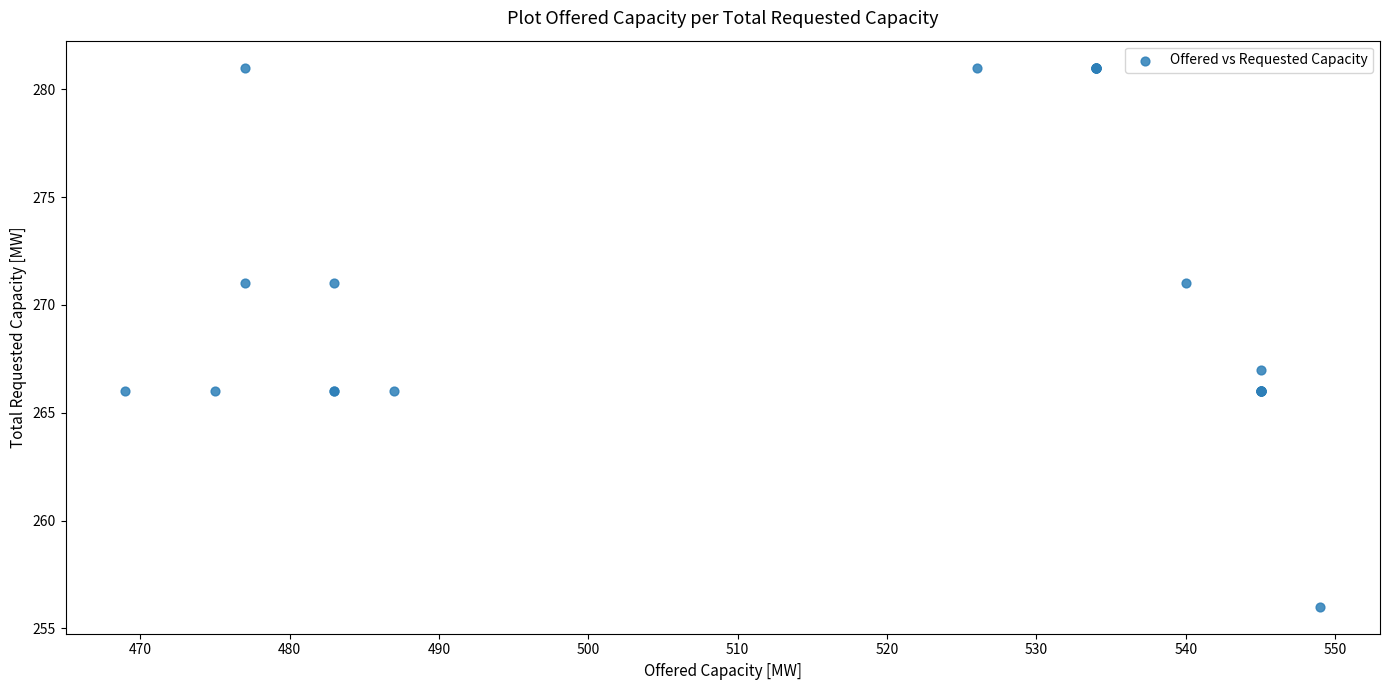

What Y value in the scatter plot is closest to 268?

267